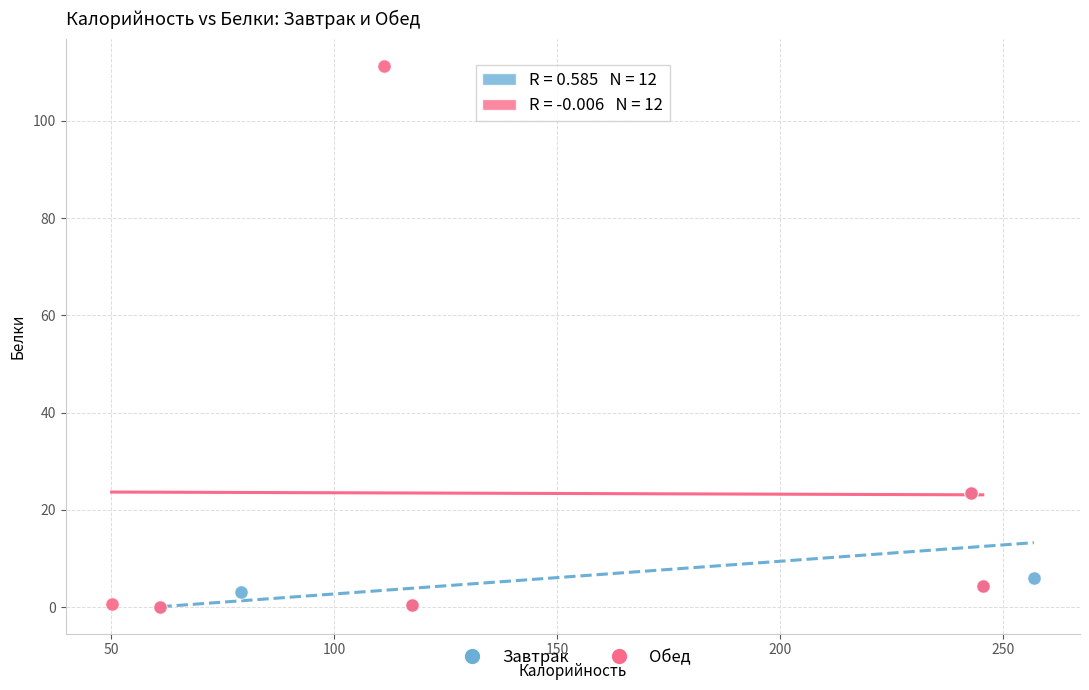

Which series reaches the maximum Y coordinate?

Обед